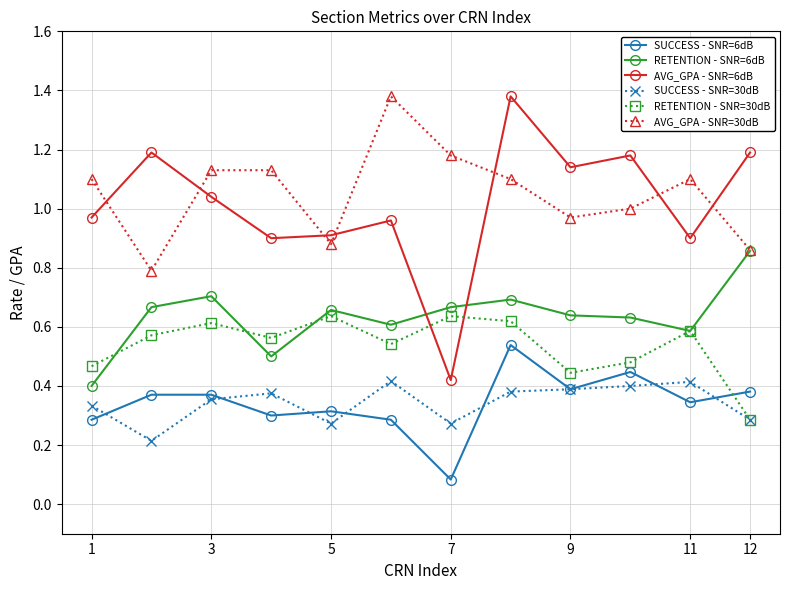

True or false: AVG_GPA - SNR=30dB and SUCCESS - SNR=6dB intersect in this chart.

False